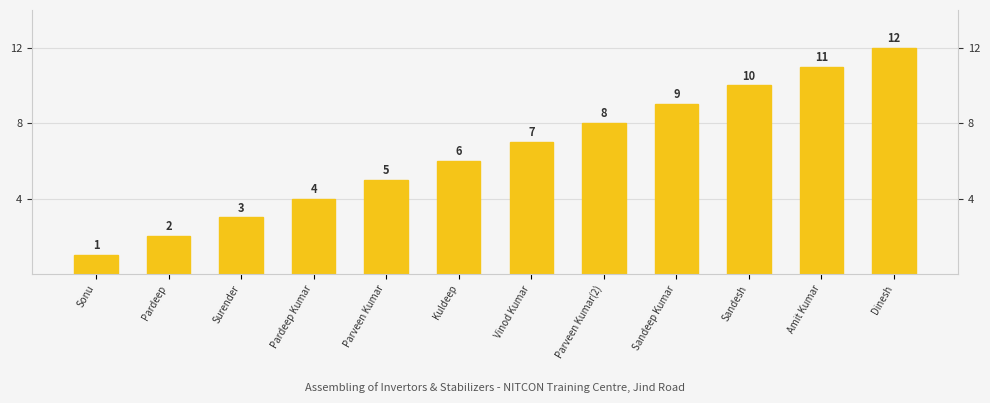

Which category has the lowest value across all series?

Sonu